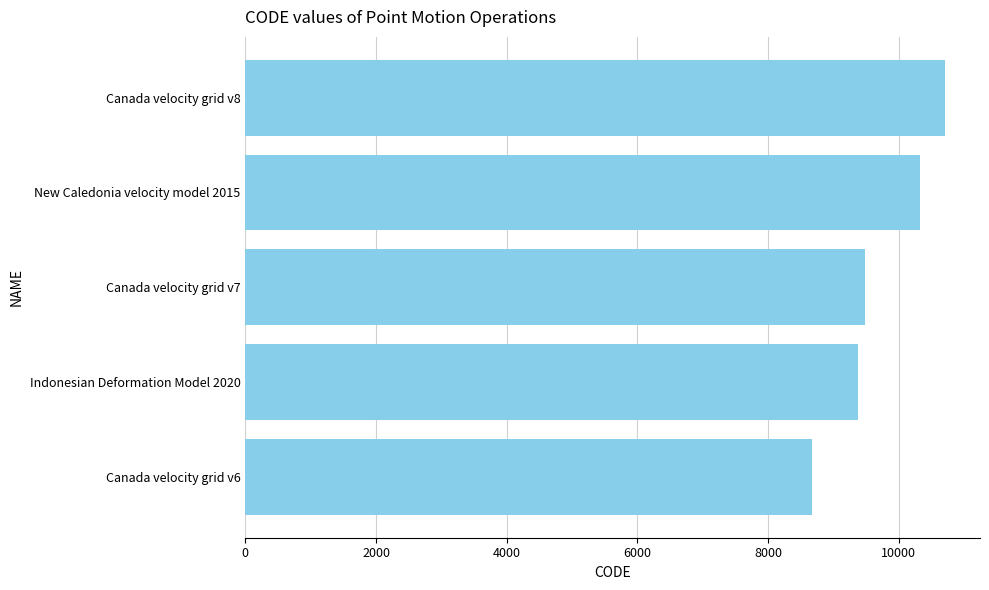

Which label corresponds to the largest value in the chart?

Canada velocity grid v8